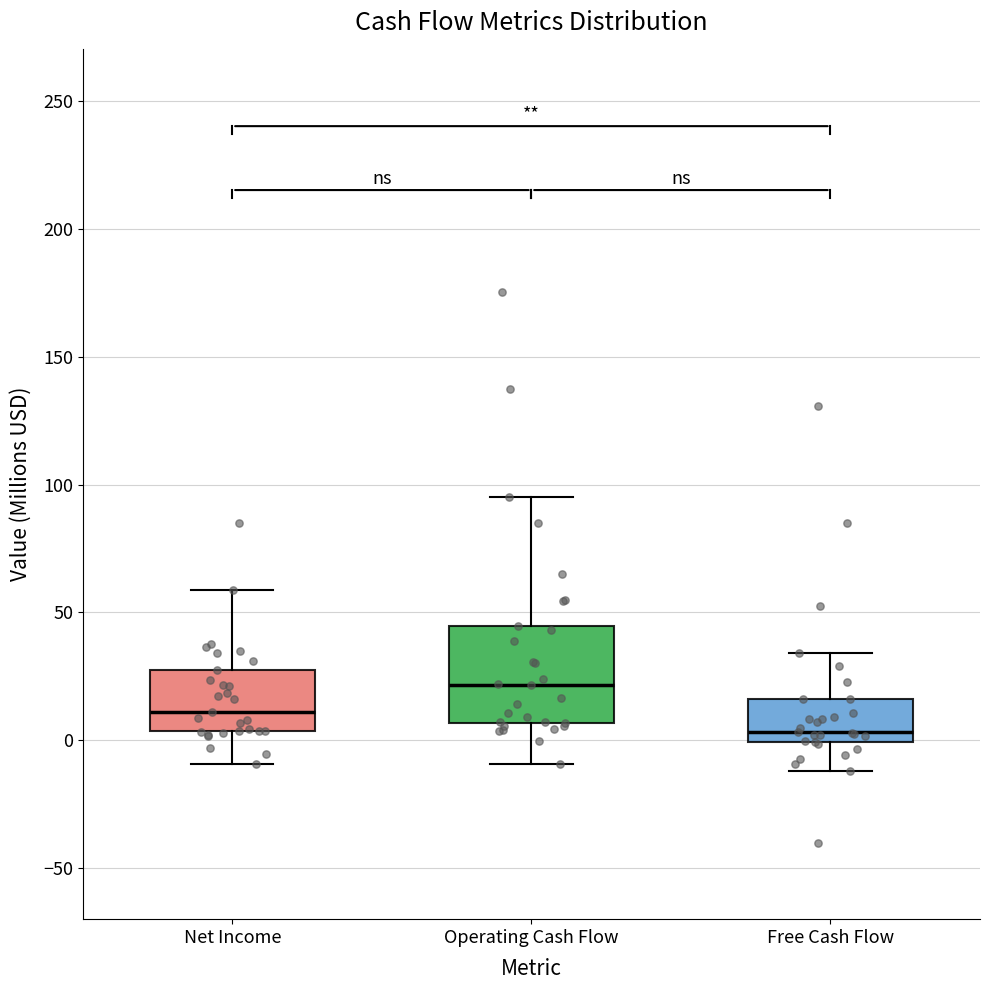

Reading left to right, read every box against the y-axis: the position of its median line, the range the box covers, and the ends of its whiskers. The values are not printed on the chart, so give them approximately, as read against the axis.

Net Income: median 10, box 5 to 25, whiskers -10 to 60
Operating Cash Flow: median 20, box 5 to 45, whiskers -10 to 95
Free Cash Flow: median 5, box 0 to 15, whiskers -10 to 35